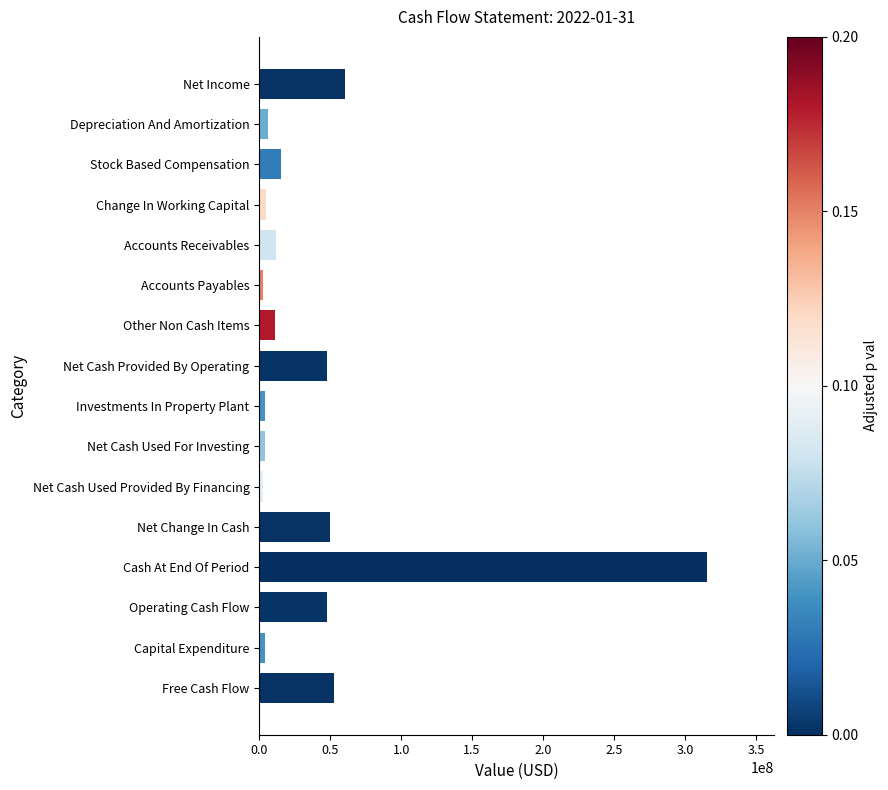

Does the chart contain stacked bars?

No